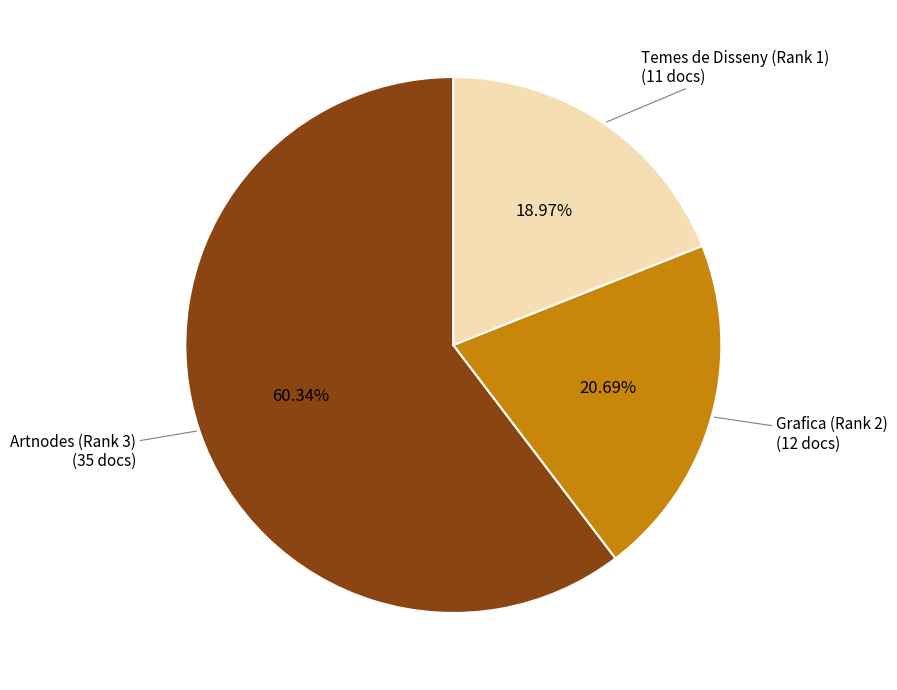

Does any single category account for the majority?

Yes